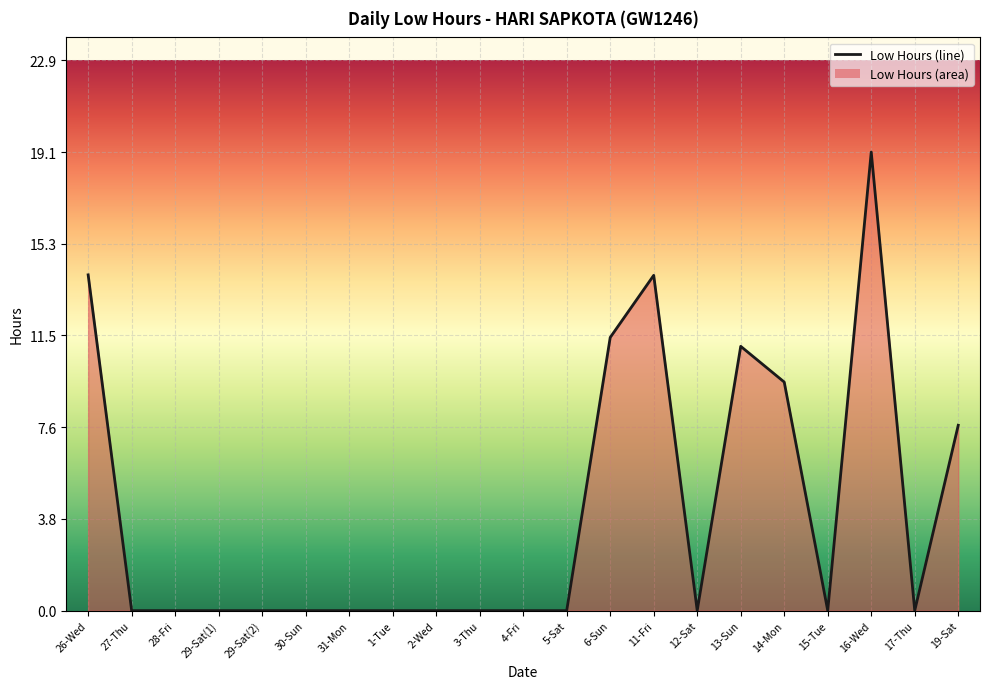

Rank the categories by value from highest to lowest.

16-Wed, 26-Wed, 11-Fri, 6-Sun, 13-Sun, 14-Mon, 19-Sat, 27-Thu, 28-Fri, 29-Sat(1), 29-Sat(2), 30-Sun, 31-Mon, 1-Tue, 2-Wed, 3-Thu, 4-Fri, 5-Sat, 12-Sat, 15-Tue, 17-Thu